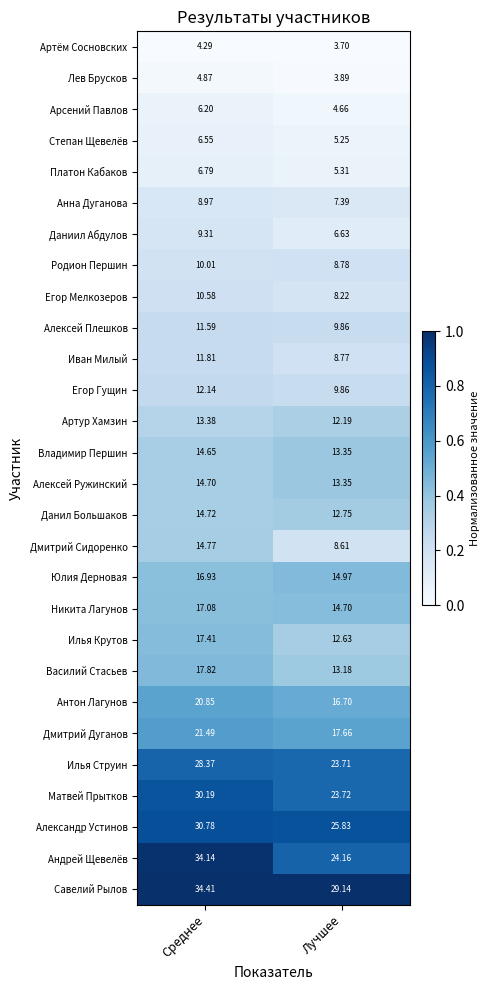

Which category has the lowest value in the Егор Мелкозеров series?

Лучшее